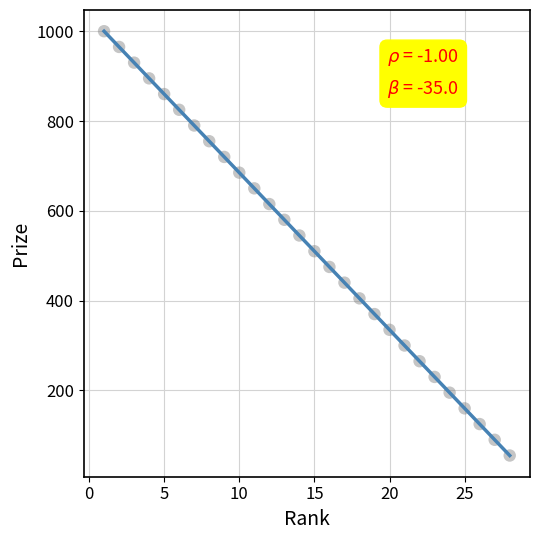

What is the range of Y values (max minus min)?

945